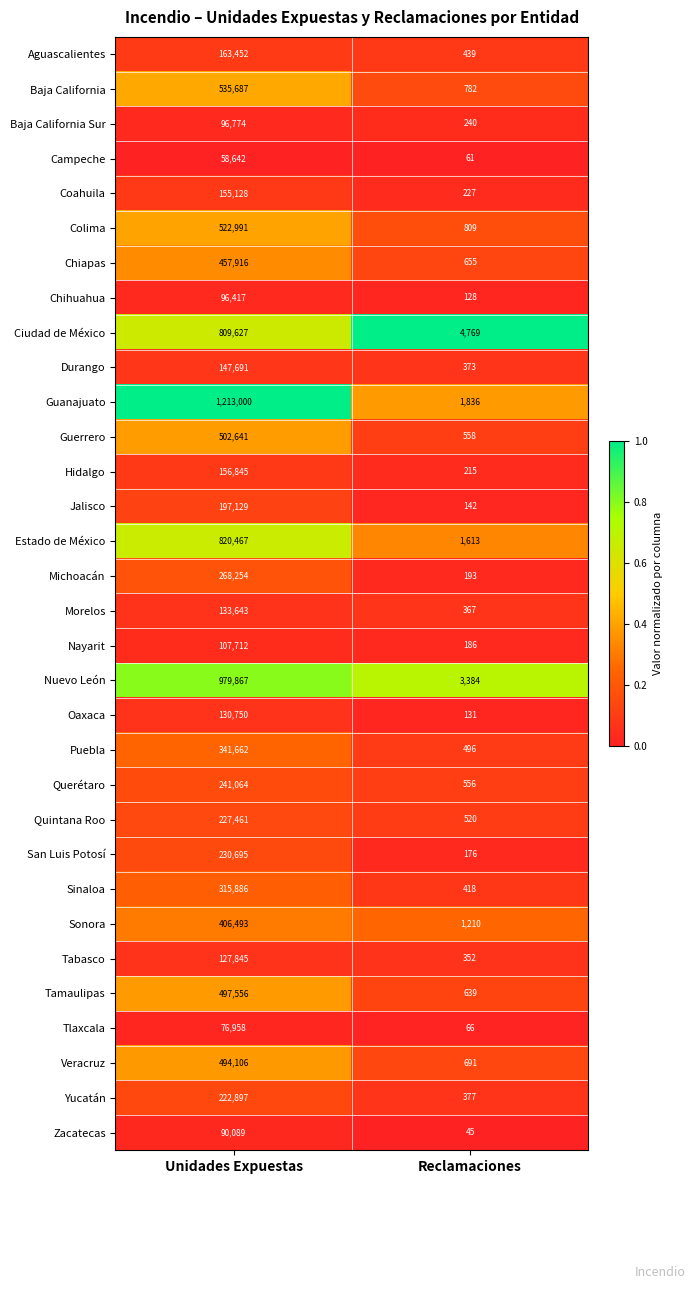

What is the difference between the Sinaloa values at Unidades Expuestas and Reclamaciones?

315468